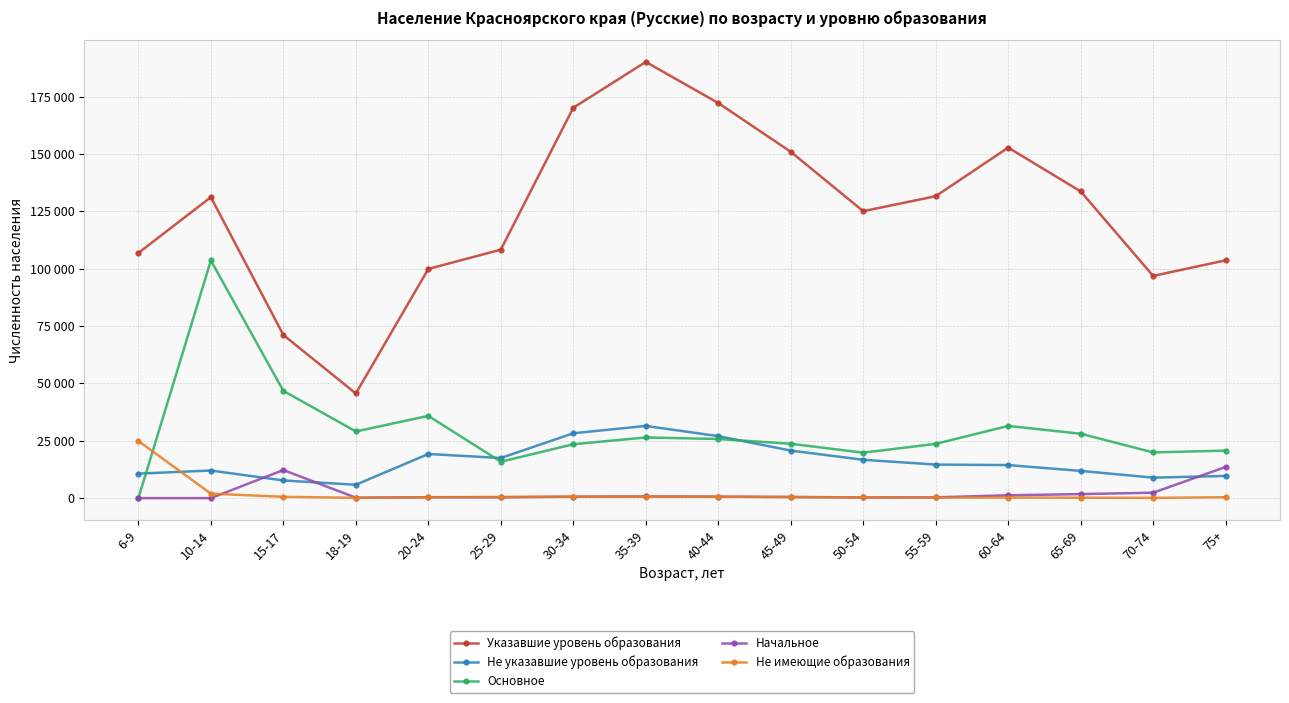

How many categories are shown in the chart?

16